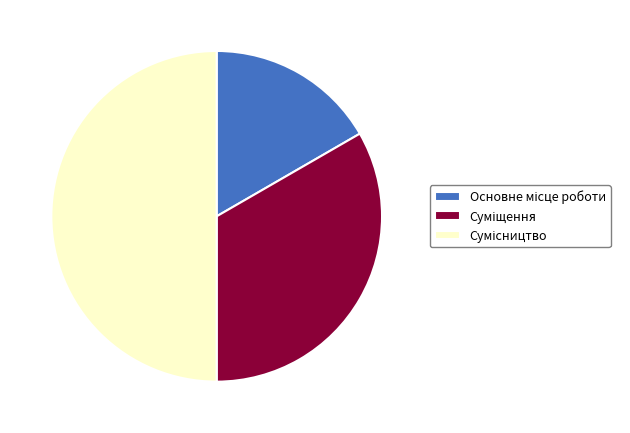

Approximately how many times larger is the value at Суміщення compared to Основне місце роботи?

2.0